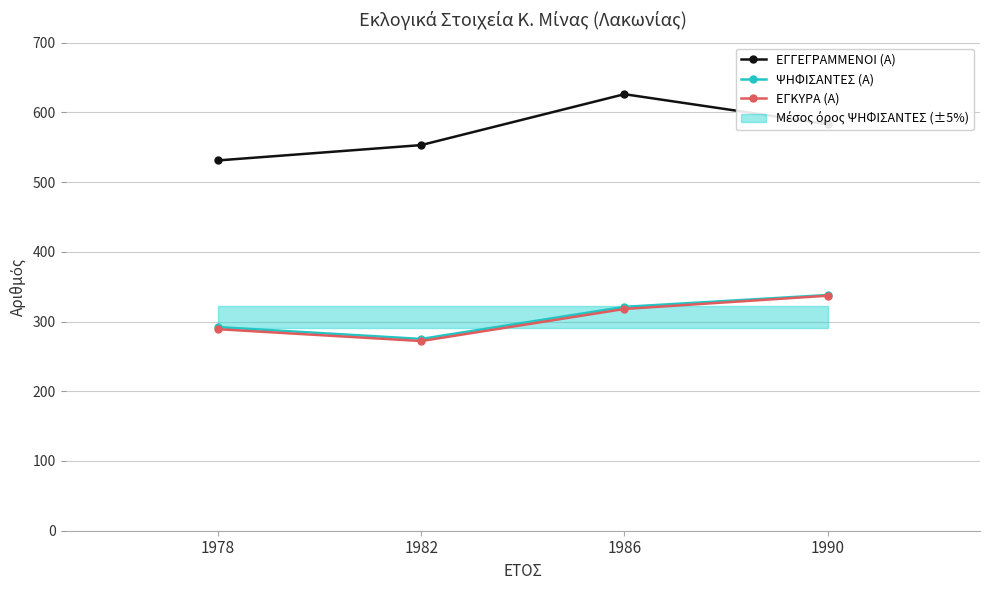

What is the average value of the ΨΗΦΙΣΑΝΤΕΣ (Α) series?

306